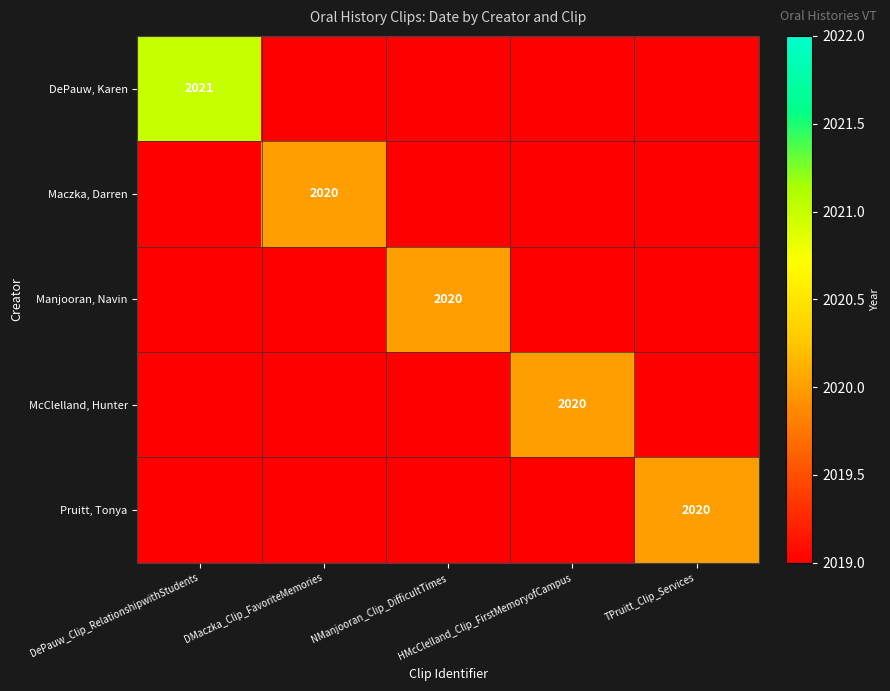

Which series has the widest spread of values?

DePauw, Karen